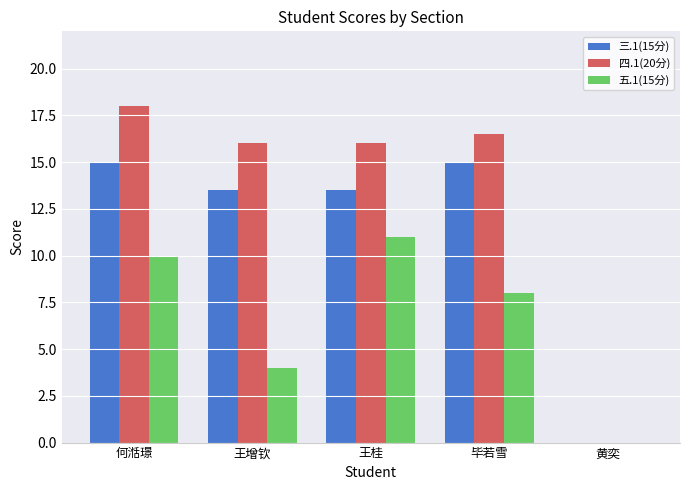

At which category is the sum across all series the highest?

何湉璟